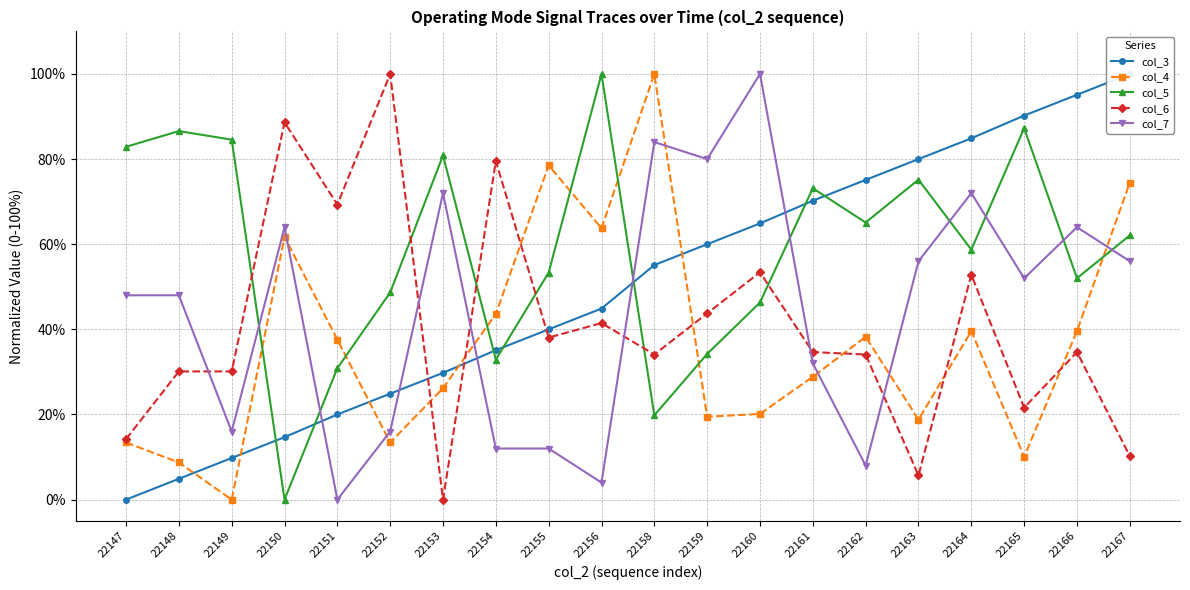

Count the number of data series in this chart.

5